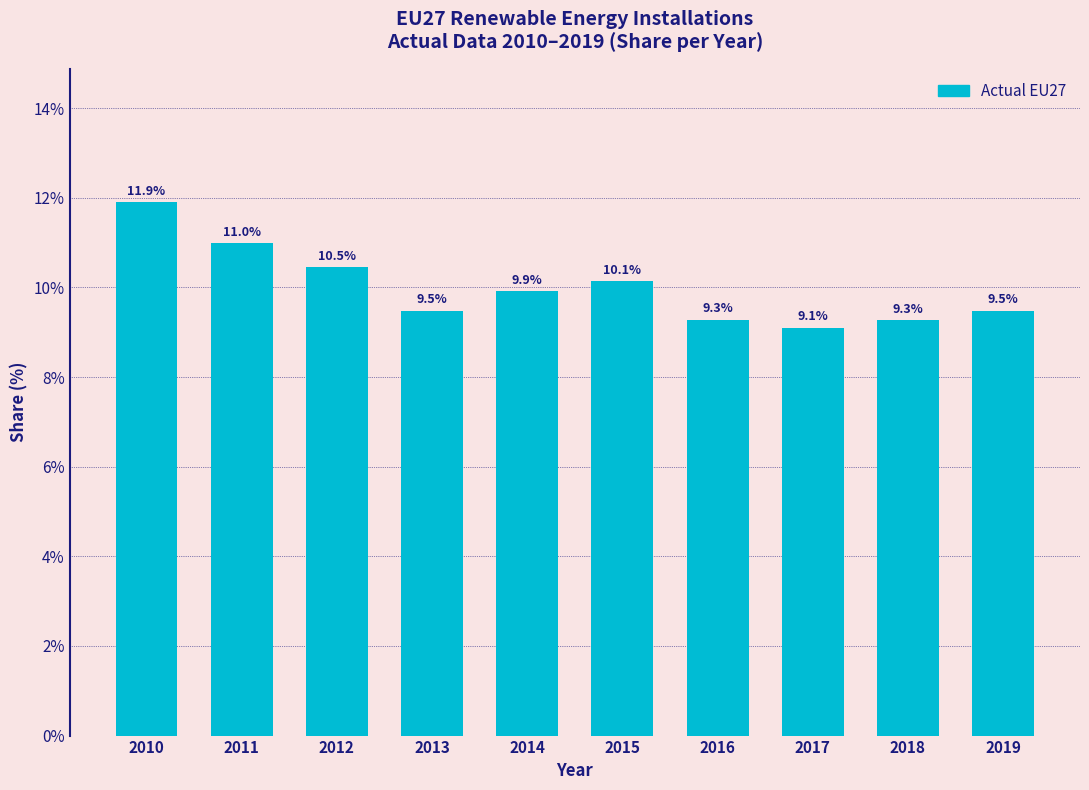

Reading right to left, extract all data points from this chart.

9.5	9.3	9.1	9.3	10.1	9.9	9.5	10.5	11.0	11.9